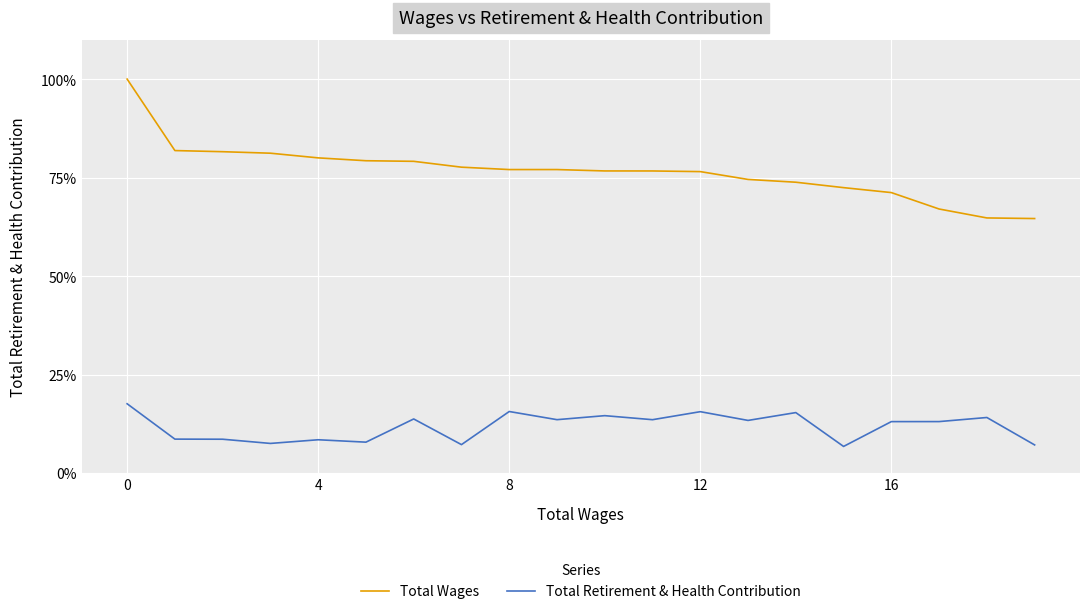

What is the value of the Total Wages point at the 19th from the left?

0.6